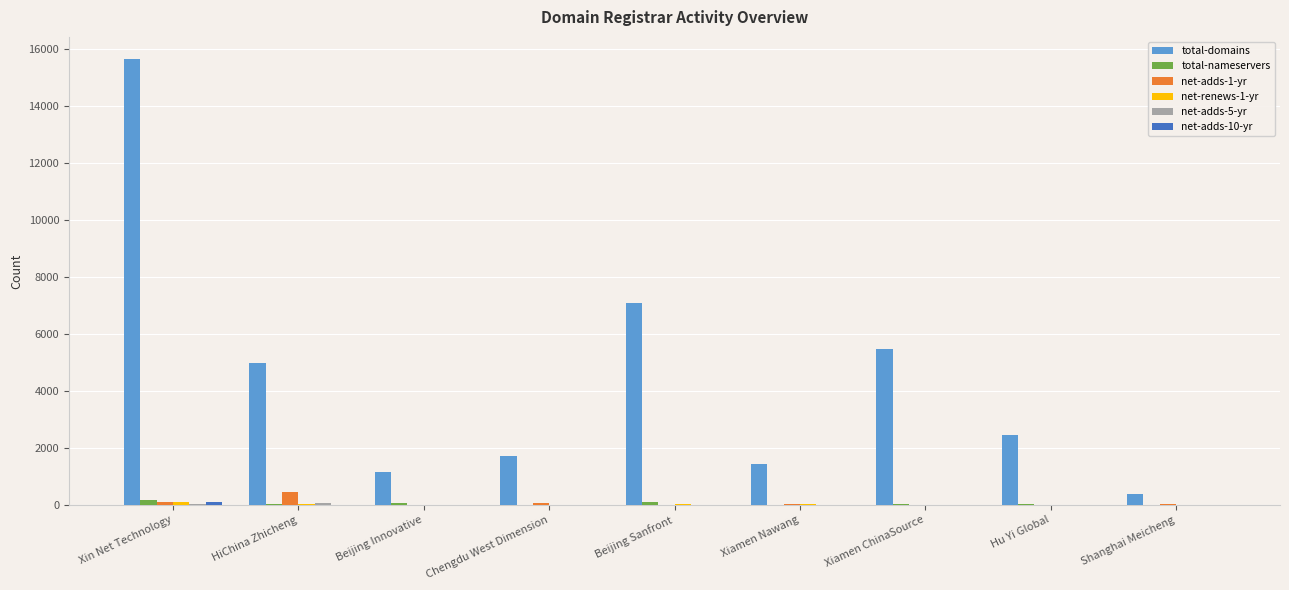

Which series has the largest total across all categories?

total-domains